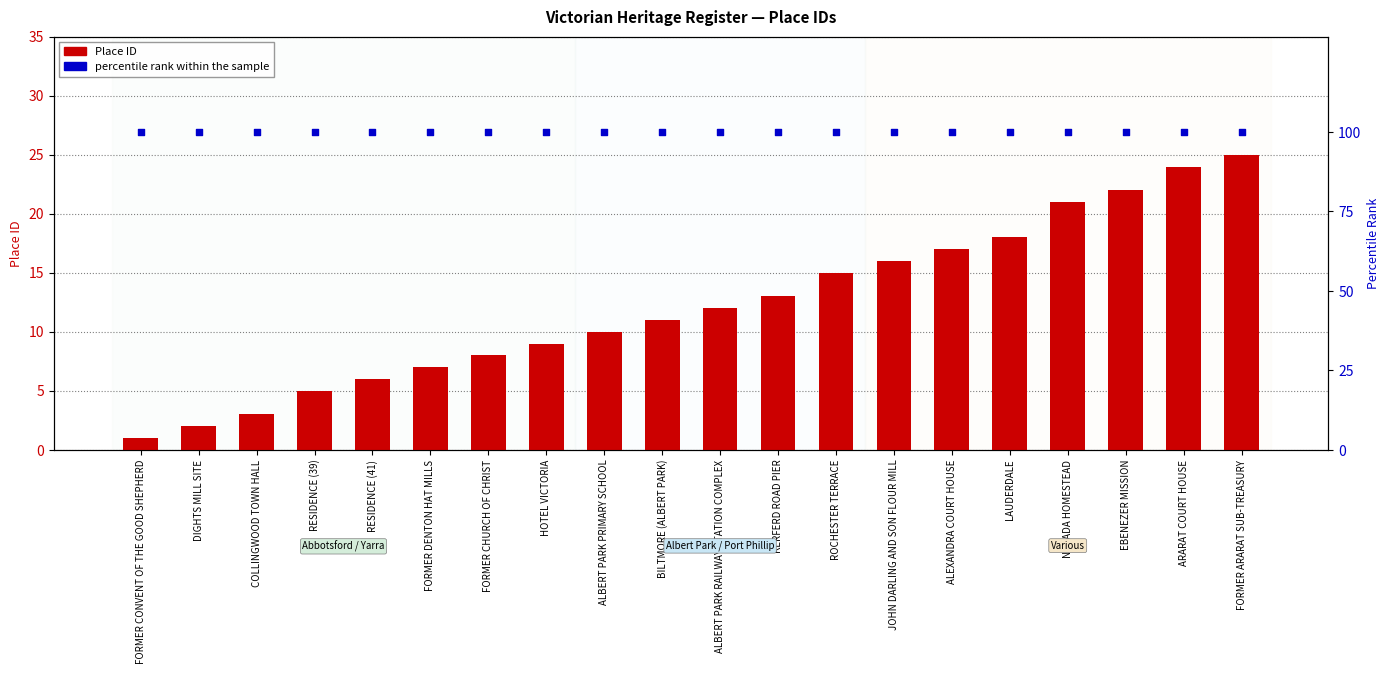

At how many categories does at least one series exceed 95?

20